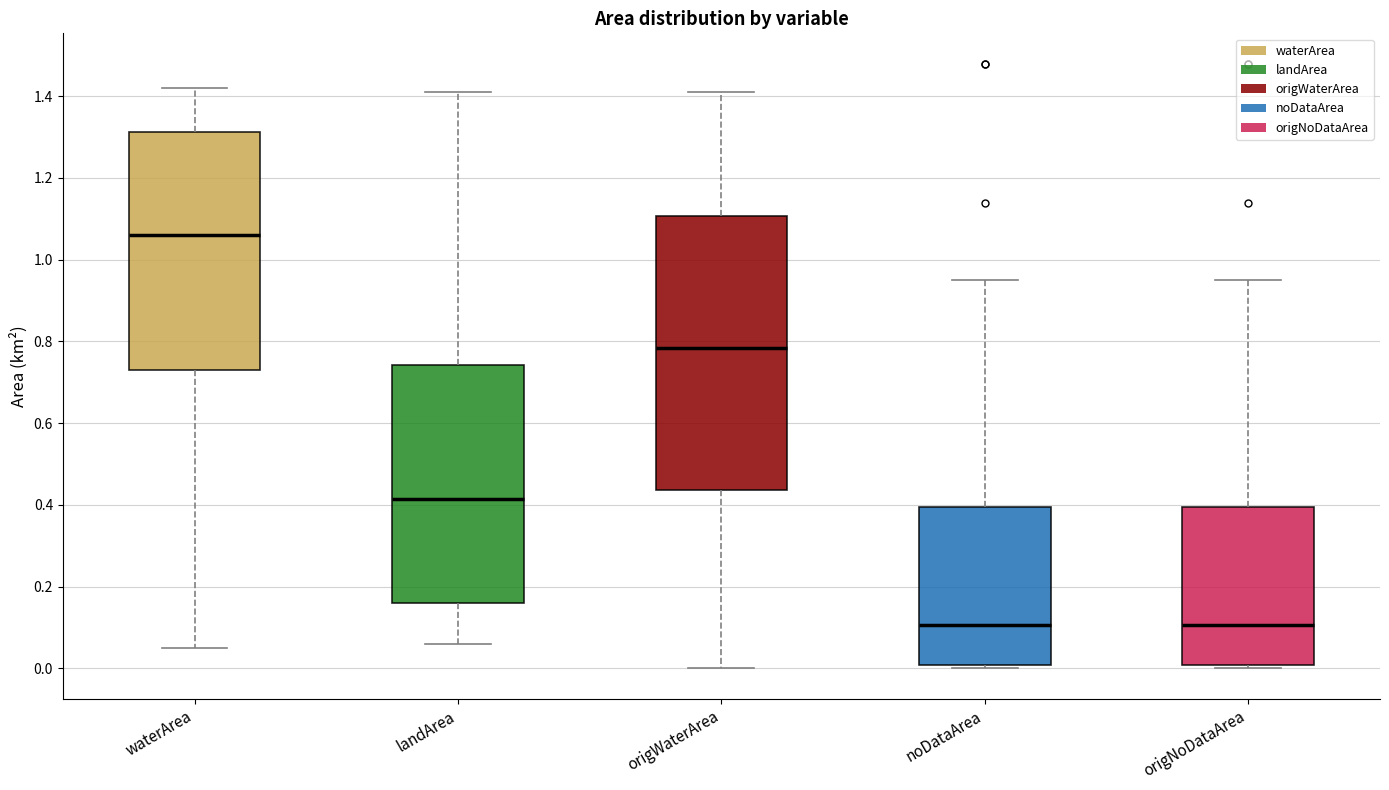

Reading left to right, read every box against the y-axis: the position of its median line, the range the box covers, and the ends of its whiskers. The values are not printed on the chart, so give them approximately, as read against the axis.

waterArea: median 1.06, box 0.74 to 1.32, whiskers 0.06 to 1.42
landArea: median 0.42, box 0.16 to 0.74, whiskers 0.06 to 1.42
origWaterArea: median 0.78, box 0.44 to 1.10, whiskers 0.00 to 1.42
noDataArea: median 0.10, box 0.00 to 0.40, whiskers 0.00 (just below the box's lower edge) to 0.96
origNoDataArea: median 0.10, box 0.00 to 0.40, whiskers 0.00 (just below the box's lower edge) to 0.96